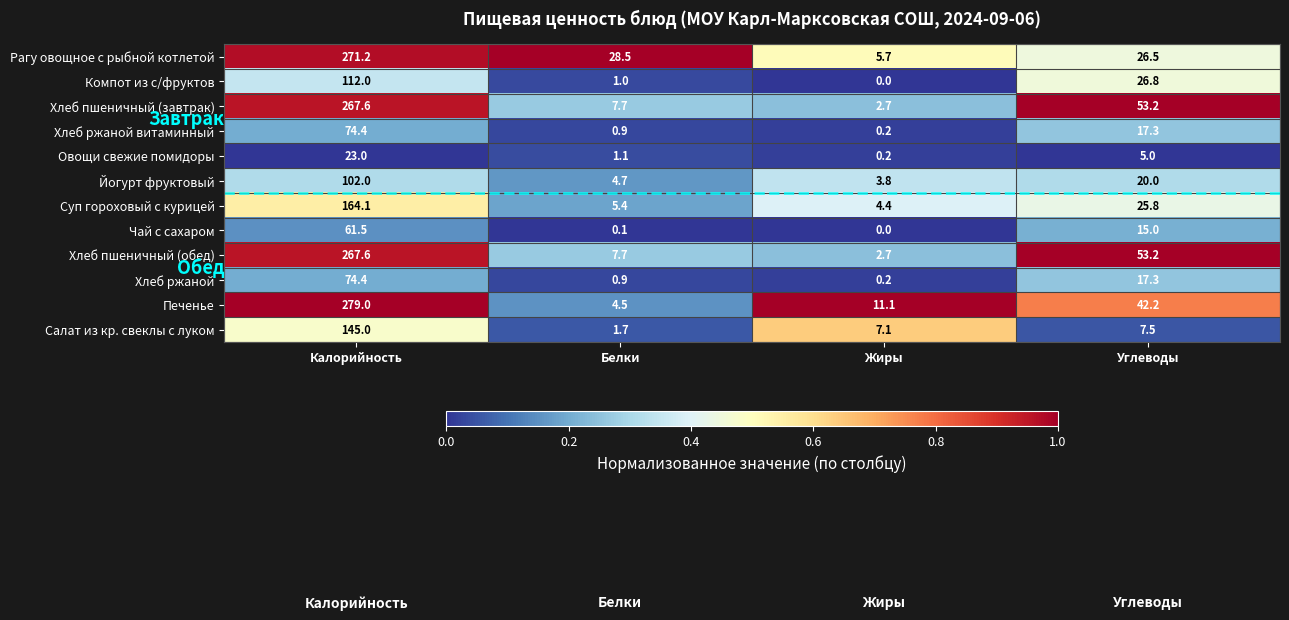

Which series has the largest total across all categories?

Печенье